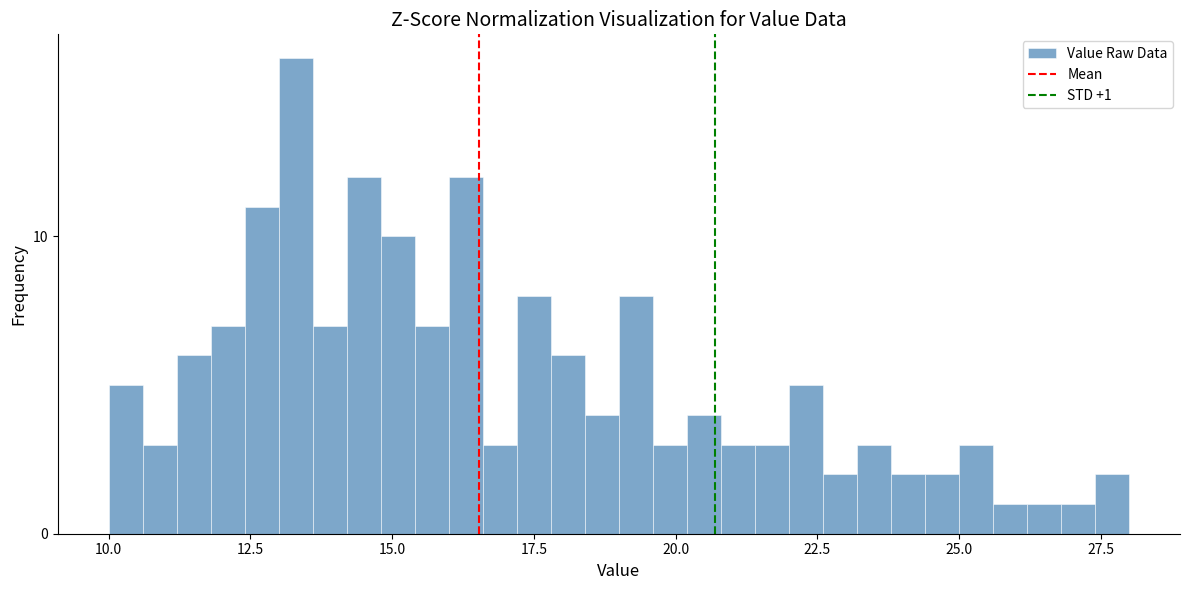

Read against the x-axis, roughly where is the centre of the tallest bar?

13.5